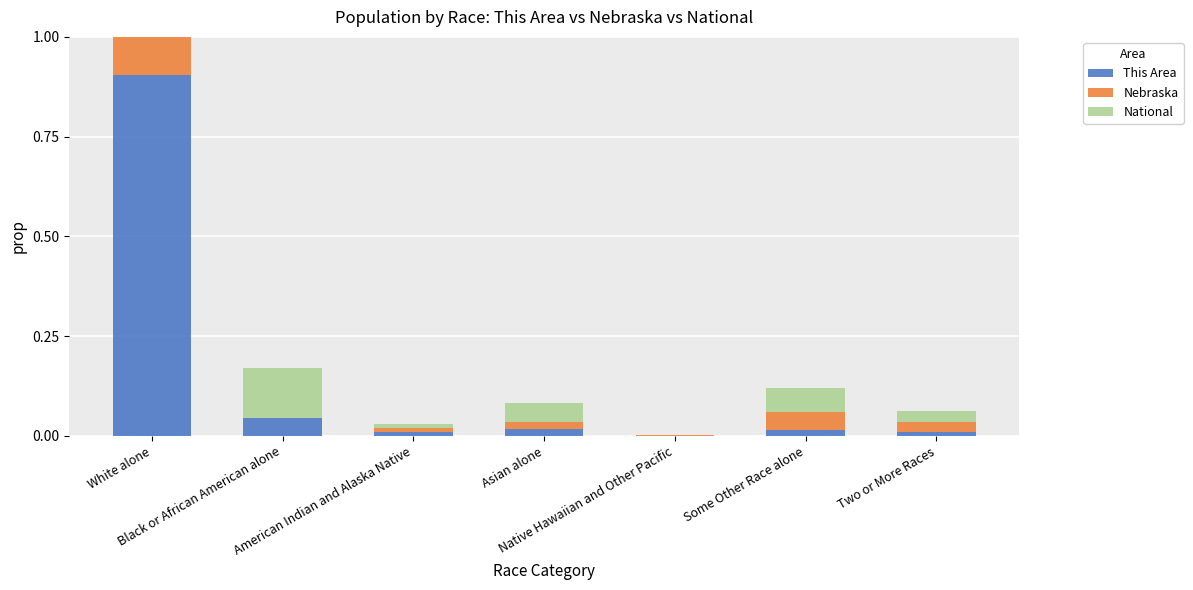

Does the chart contain any negative values?

No